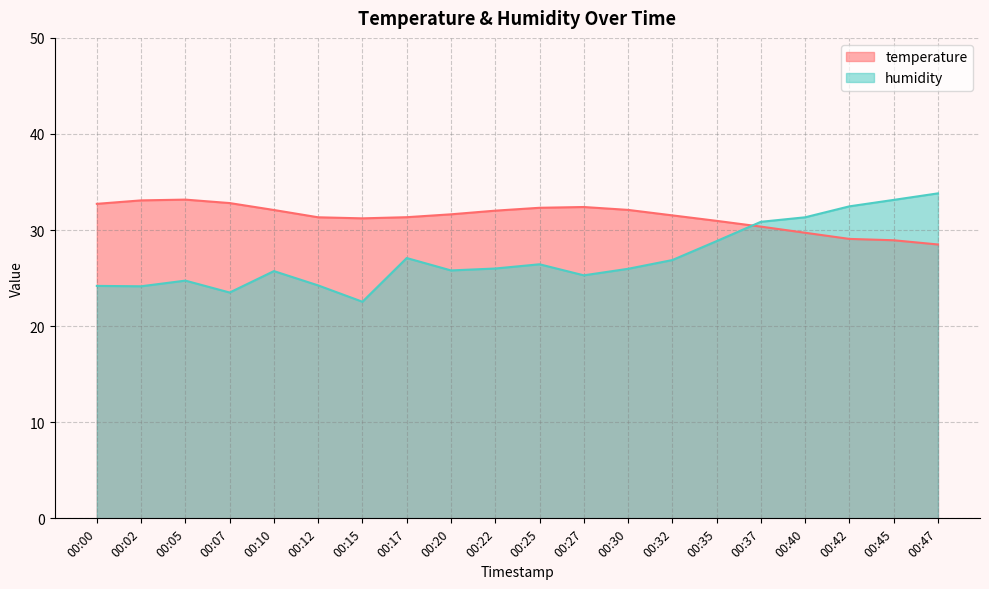

What is the value of the temperature point at the 19th from the left?

28.9